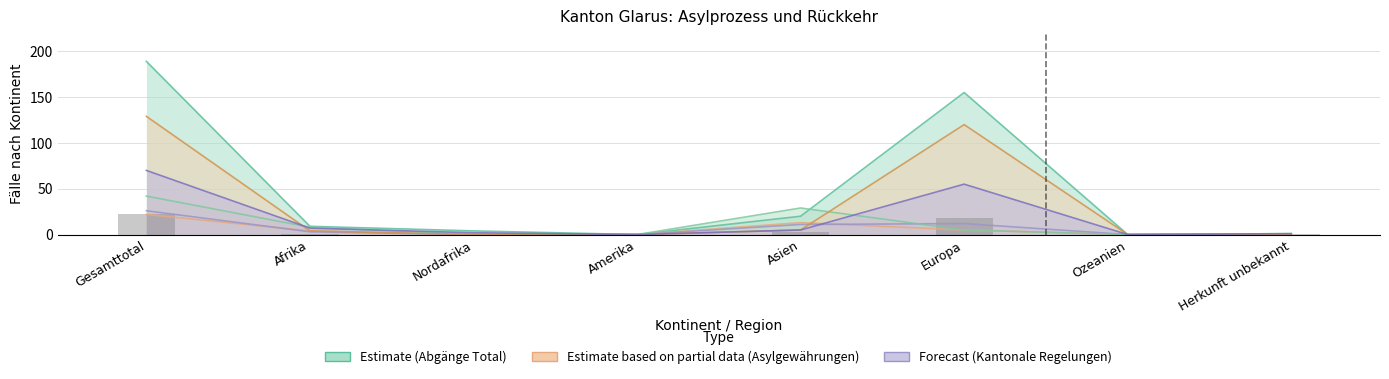

How many bars are there in each group?

6